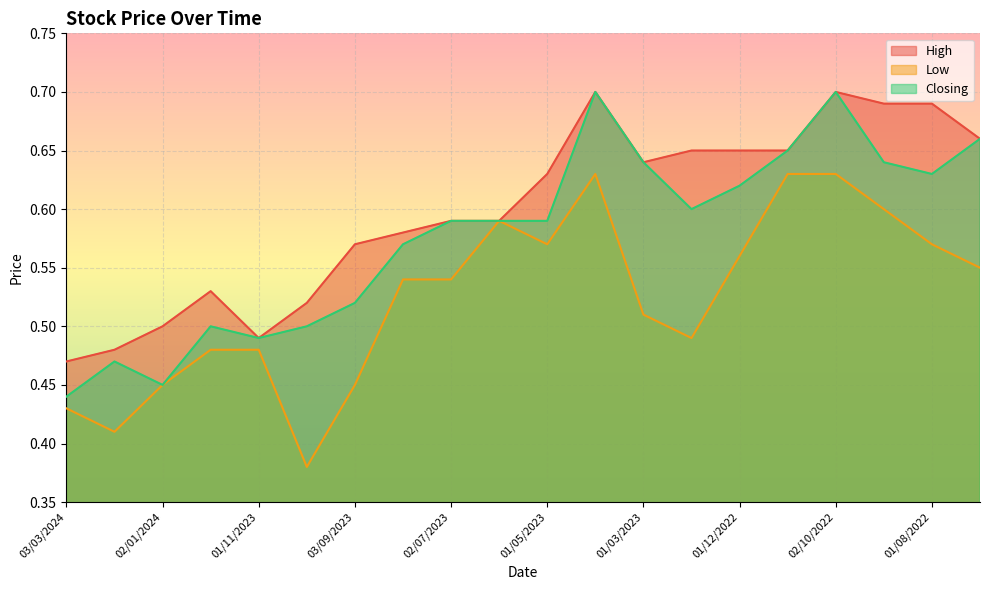

What is the label of the 17th point from the left?

02/10/2022